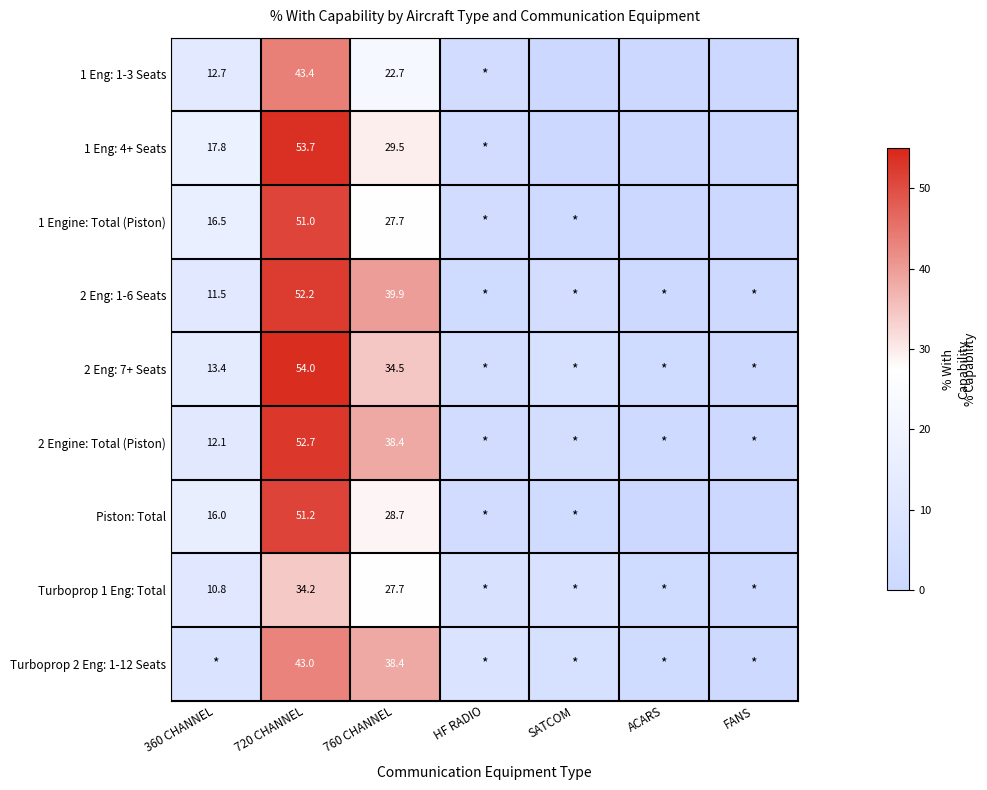

The 1 Eng: 4+ Seats series shows 53.7 at 720 CHANNEL. True or false?

True